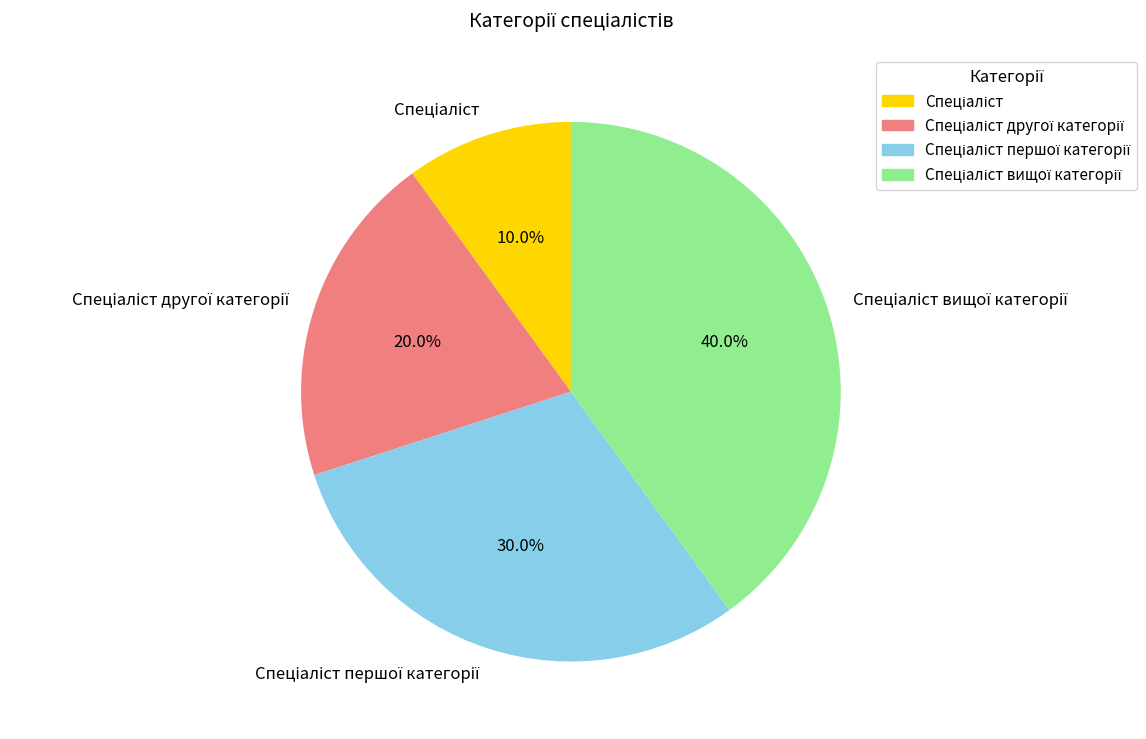

Does any single category account for the majority?

No